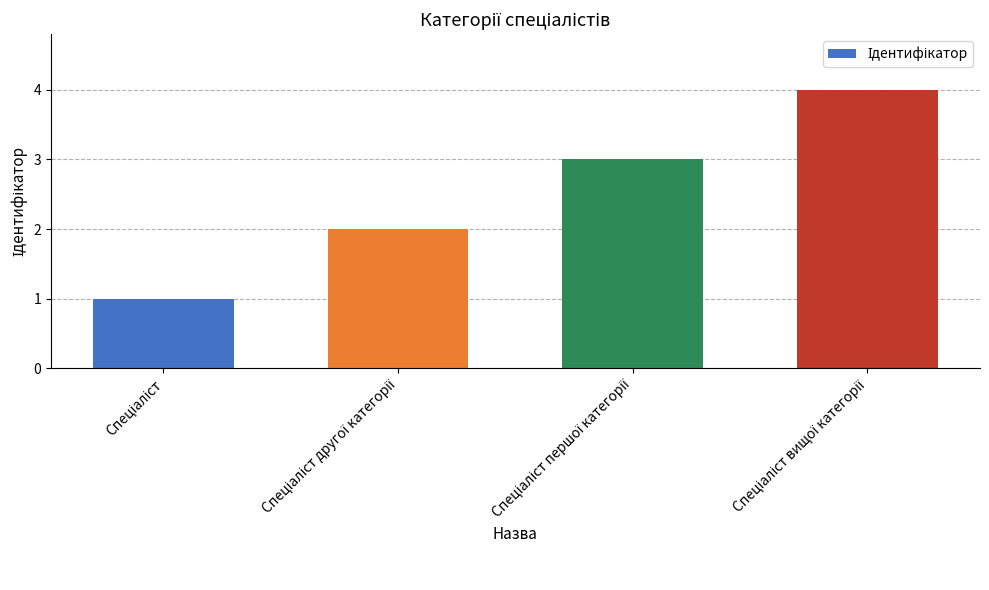

What is the greatest value displayed?

4